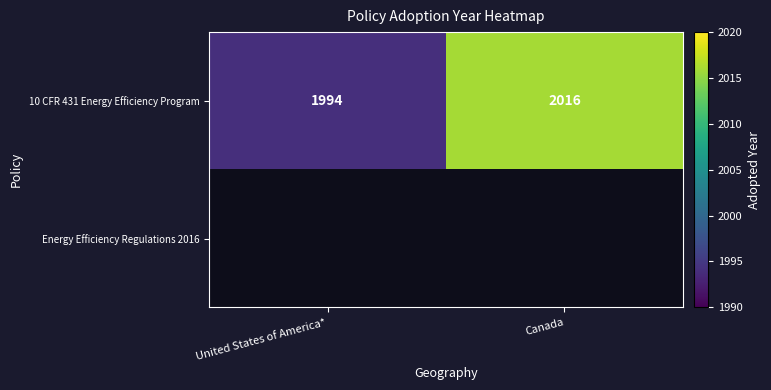

Which category has the lowest value in the 10 CFR 431 Energy Efficiency Program series?

United States of America*